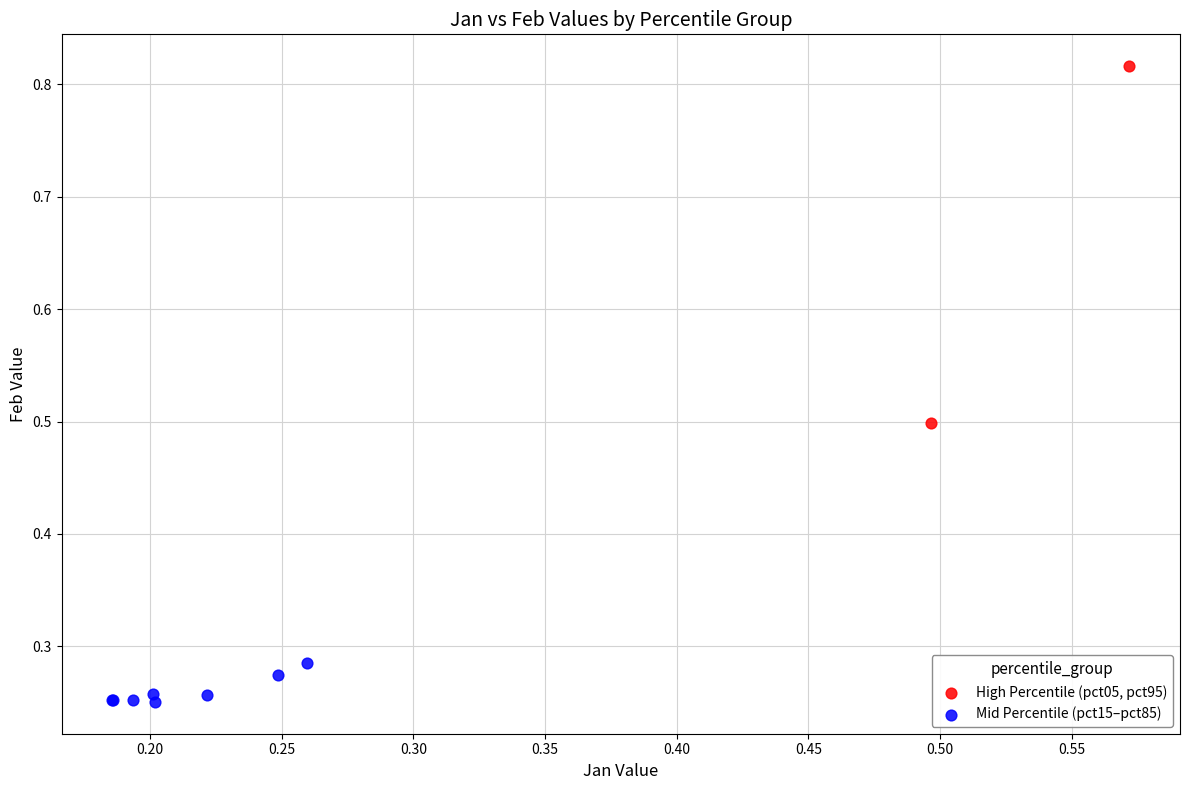

Which series has the widest spread of Y values?

High Percentile (pct05, pct95)